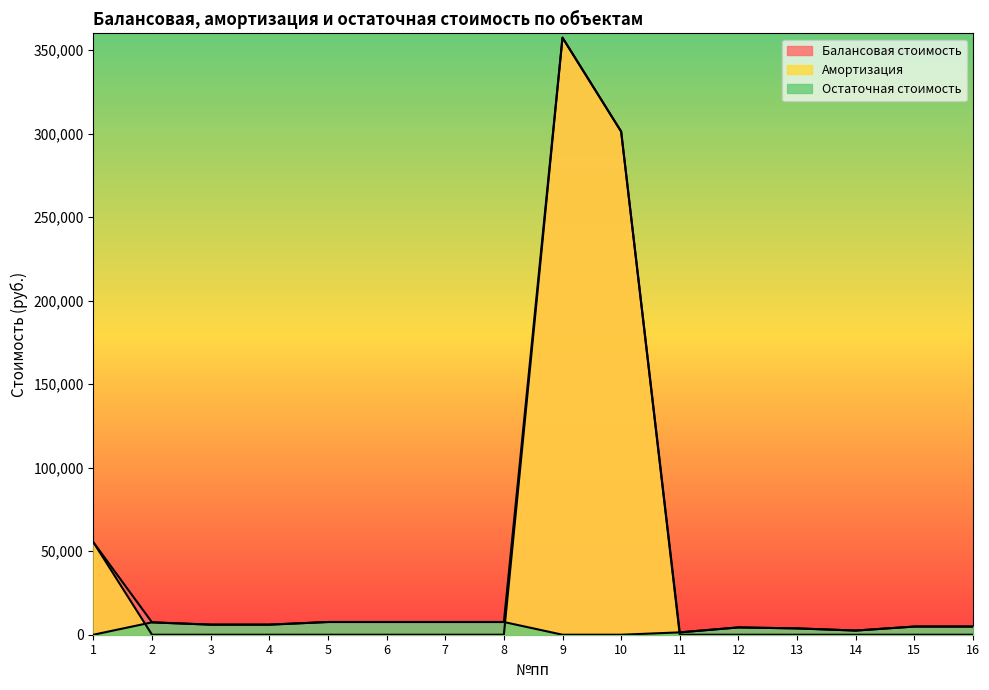

The value of Остаточная стоимость at 4 is 9715.2. True or false?

False